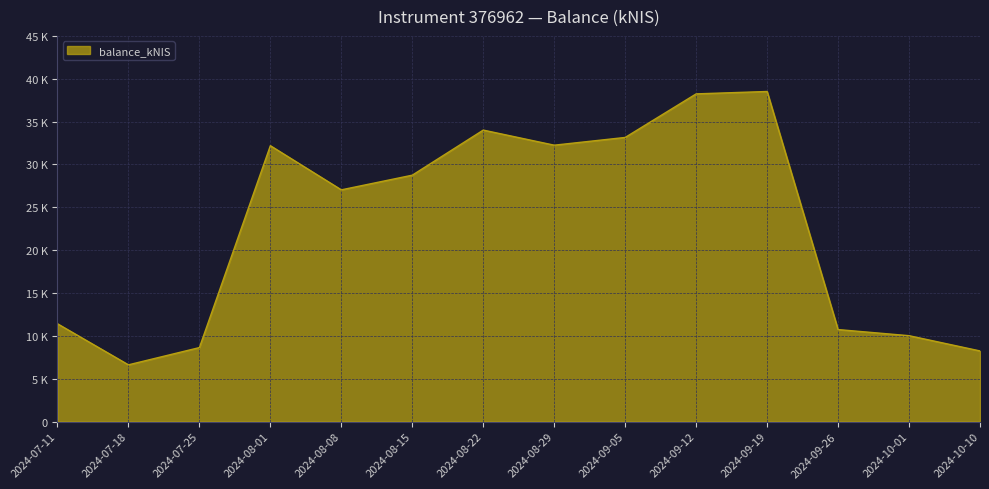

Where does the data first go above 28747?

2024-08-01